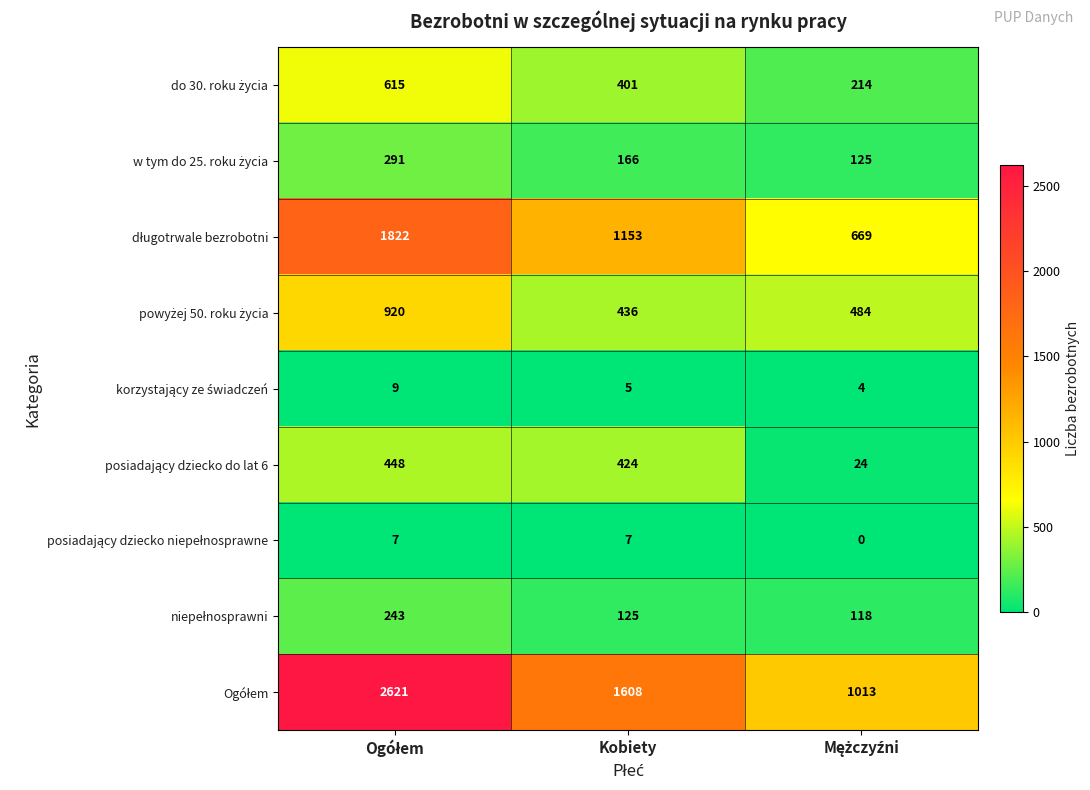

What is the total value across all series at Kobiety?

4325